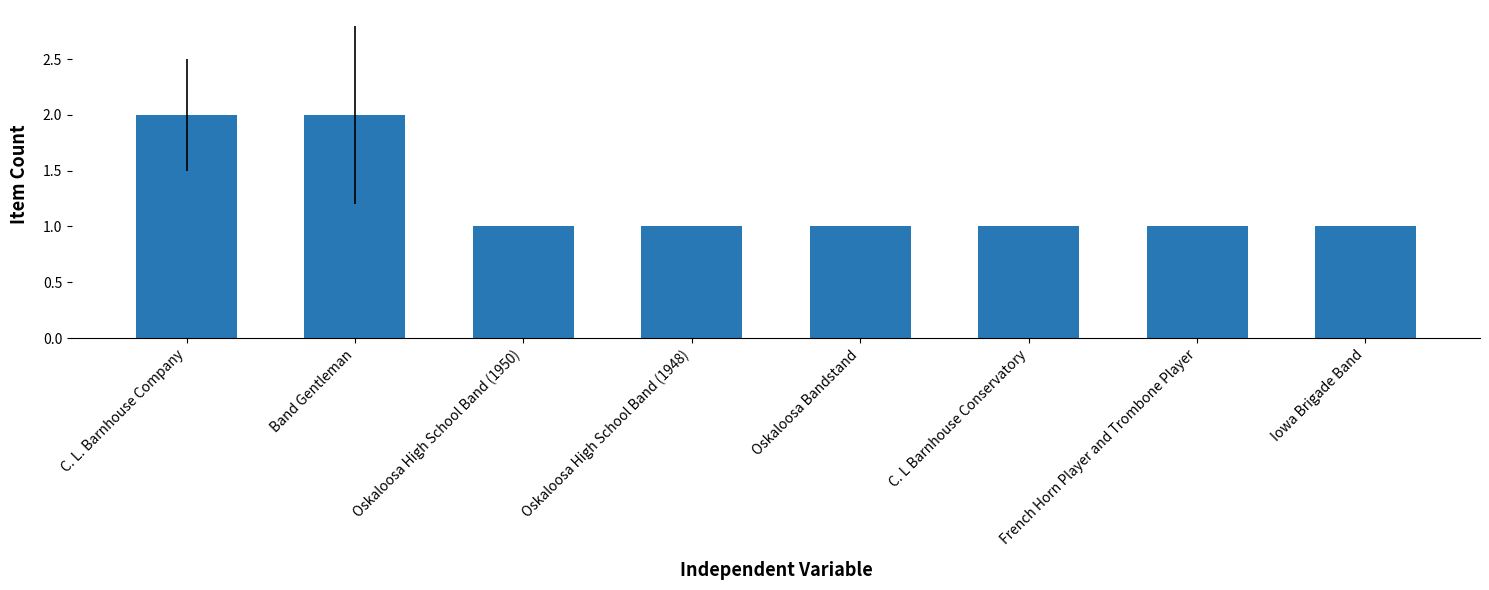

What is the approximate value at C. L. Barnhouse Company?

2